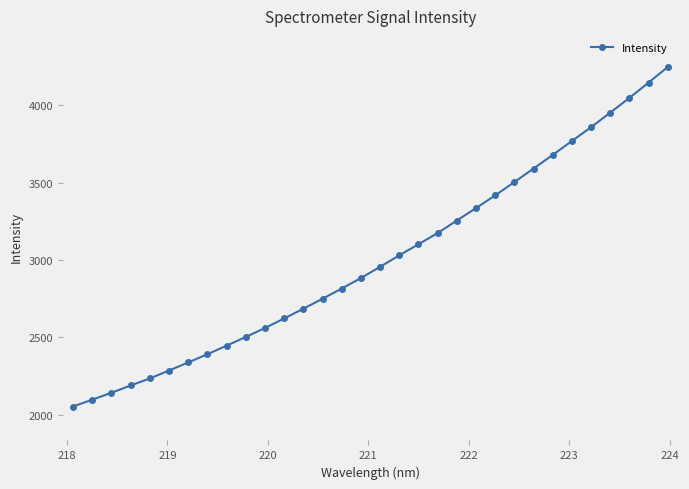

What is the value of the 32nd point from the left?

4245.9